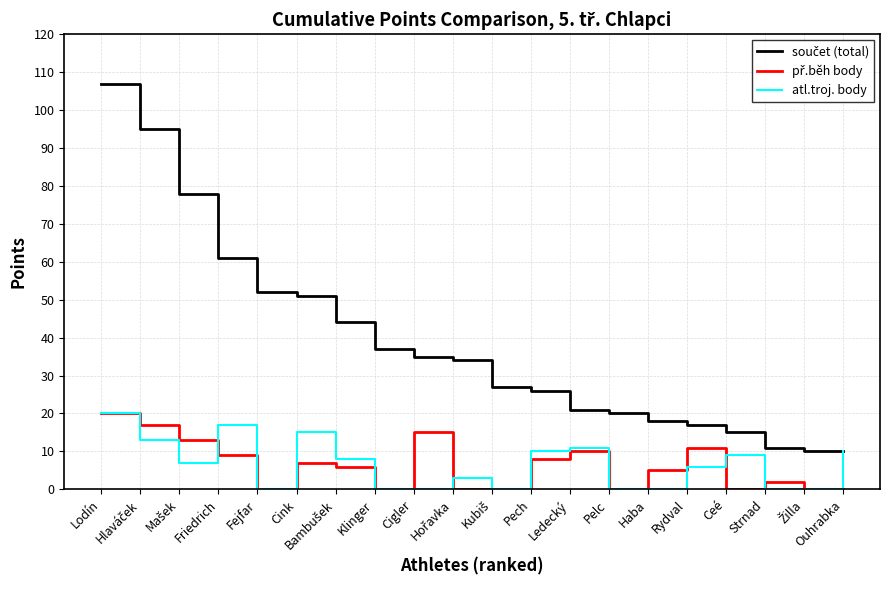

What is the greatest value displayed?

107